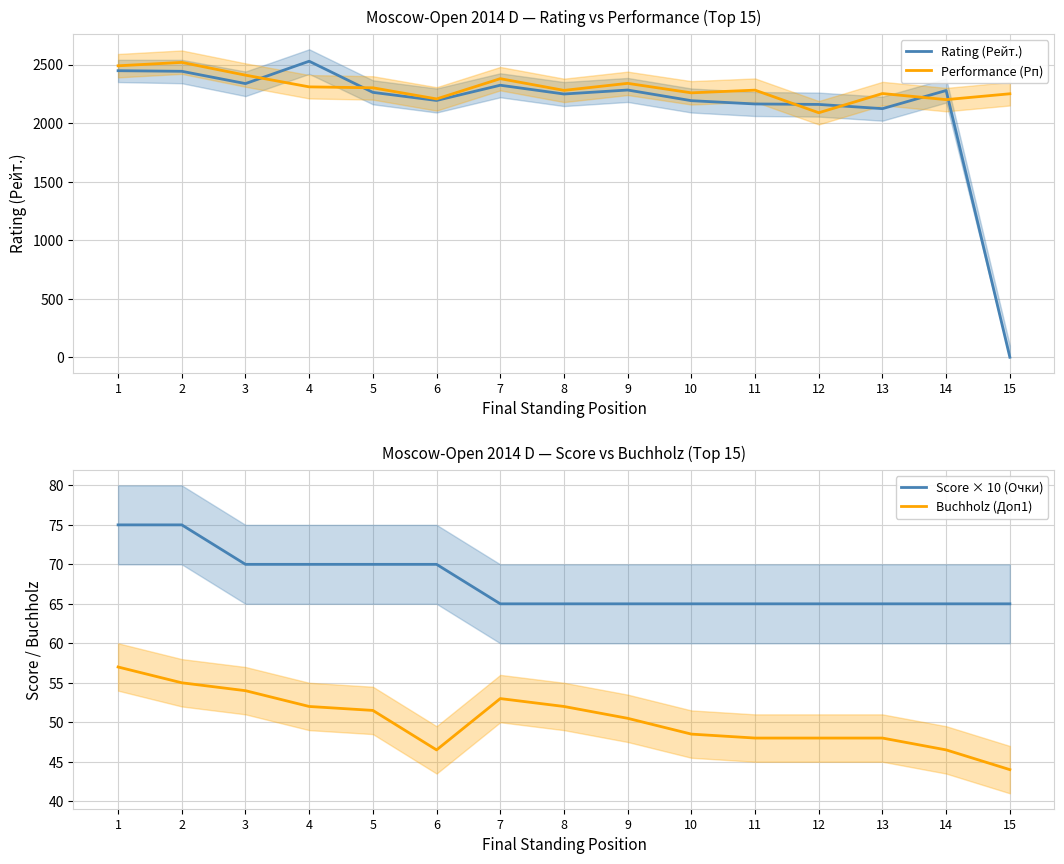

What is the greatest value displayed?

2528.0